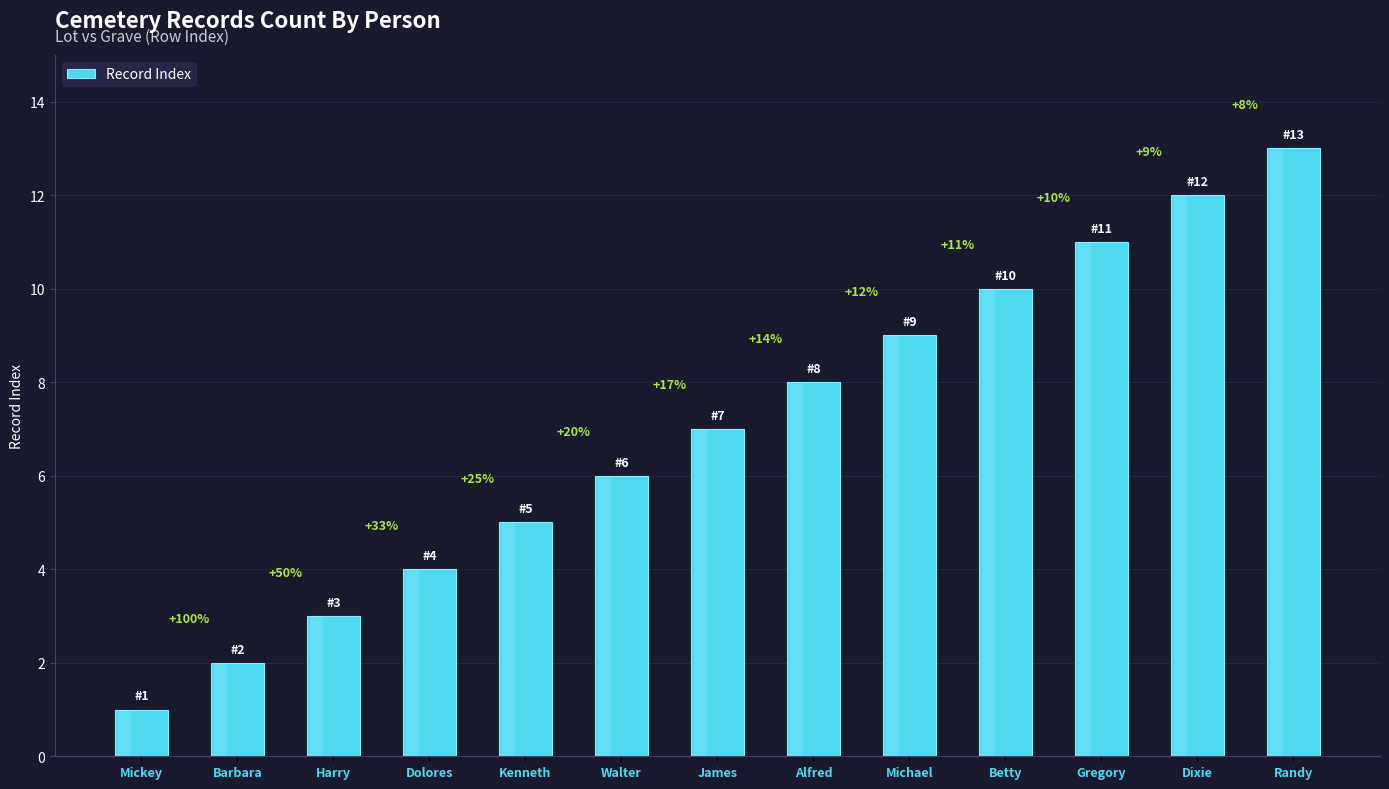

How many bars are there in total?

13